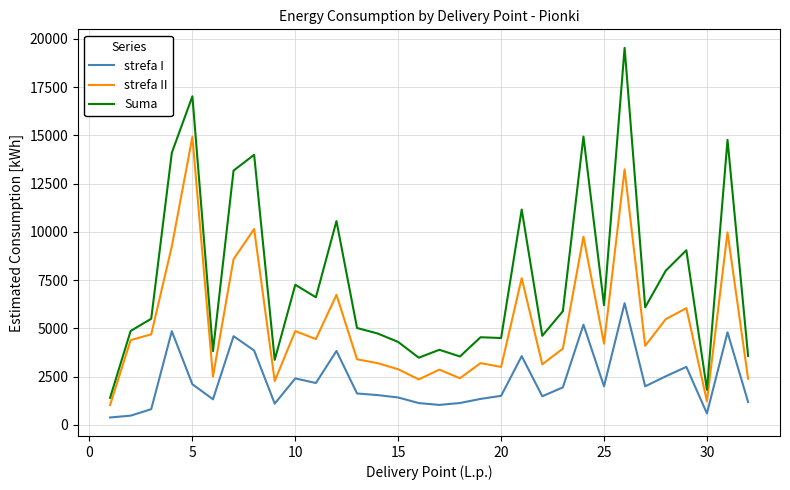

How many values in the Suma series are below 5886?

16